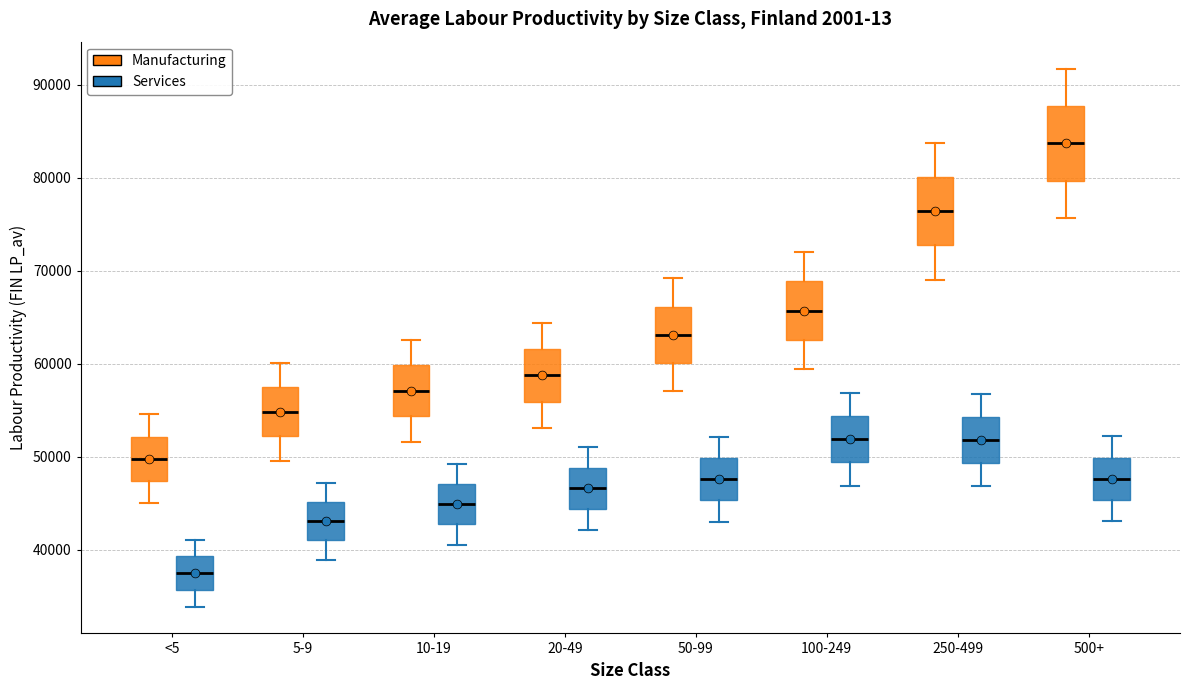

Reading left to right, read every box against the y-axis: the position of its median line, the range the box covers, and the ends of its whiskers. The values are not printed on the chart, so give them approximately, as read against the axis.

<5 (Manufacturing): median 50000, box 47000 to 52000, whiskers 45000 to 55000
<5 (Services): median 38000, box 36000 to 39000, whiskers 34000 to 41000
5-9 (Manufacturing): median 55000, box 52000 to 57000, whiskers 50000 to 60000
5-9 (Services): median 43000, box 41000 to 45000, whiskers 39000 to 47000
10-19 (Manufacturing): median 57000, box 54000 to 60000, whiskers 52000 to 63000
10-19 (Services): median 45000, box 43000 to 47000, whiskers 41000 to 49000
20-49 (Manufacturing): median 59000, box 56000 to 62000, whiskers 53000 to 64000
20-49 (Services): median 47000, box 44000 to 49000, whiskers 42000 to 51000
50-99 (Manufacturing): median 63000, box 60000 to 66000, whiskers 57000 to 69000
50-99 (Services): median 48000, box 45000 to 50000, whiskers 43000 to 52000
100-249 (Manufacturing): median 66000, box 63000 to 69000, whiskers 59000 to 72000
100-249 (Services): median 52000, box 49000 to 54000, whiskers 47000 to 57000
250-499 (Manufacturing): median 76000, box 73000 to 80000, whiskers 69000 to 84000
250-499 (Services): median 52000, box 49000 to 54000, whiskers 47000 to 57000
500+ (Manufacturing): median 84000, box 80000 to 88000, whiskers 76000 to 92000
500+ (Services): median 48000, box 45000 to 50000, whiskers 43000 to 52000